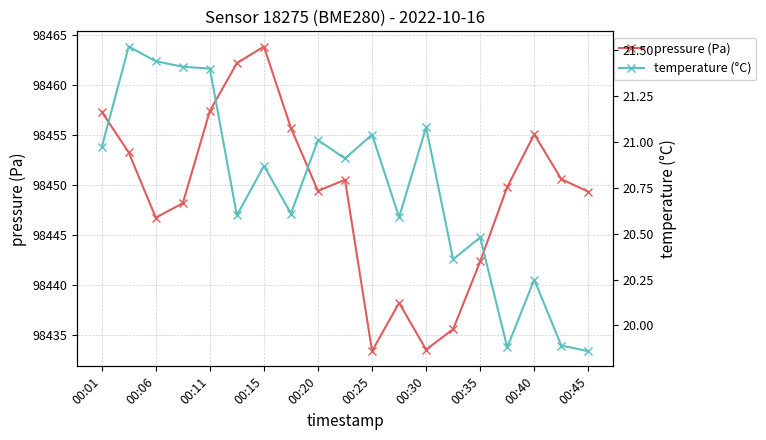

Reading left to right, list all the values displayed in this chart.

pressure (Pa): 98457.3	98453.2	98446.8	98448.2	98457.4	98462.2	98463.8	98455.7	98449.4	98450.5	98433.4	98438.2	98433.6	98435.6	98442.4	98449.8	98455.1	98450.6	98449.3
temperature (°C): 21.0	21.5	21.4	21.4	21.4	20.6	20.9	20.6	21.0	20.9	21.0	20.6	21.1	20.4	20.5	19.9	20.2	19.9	19.9